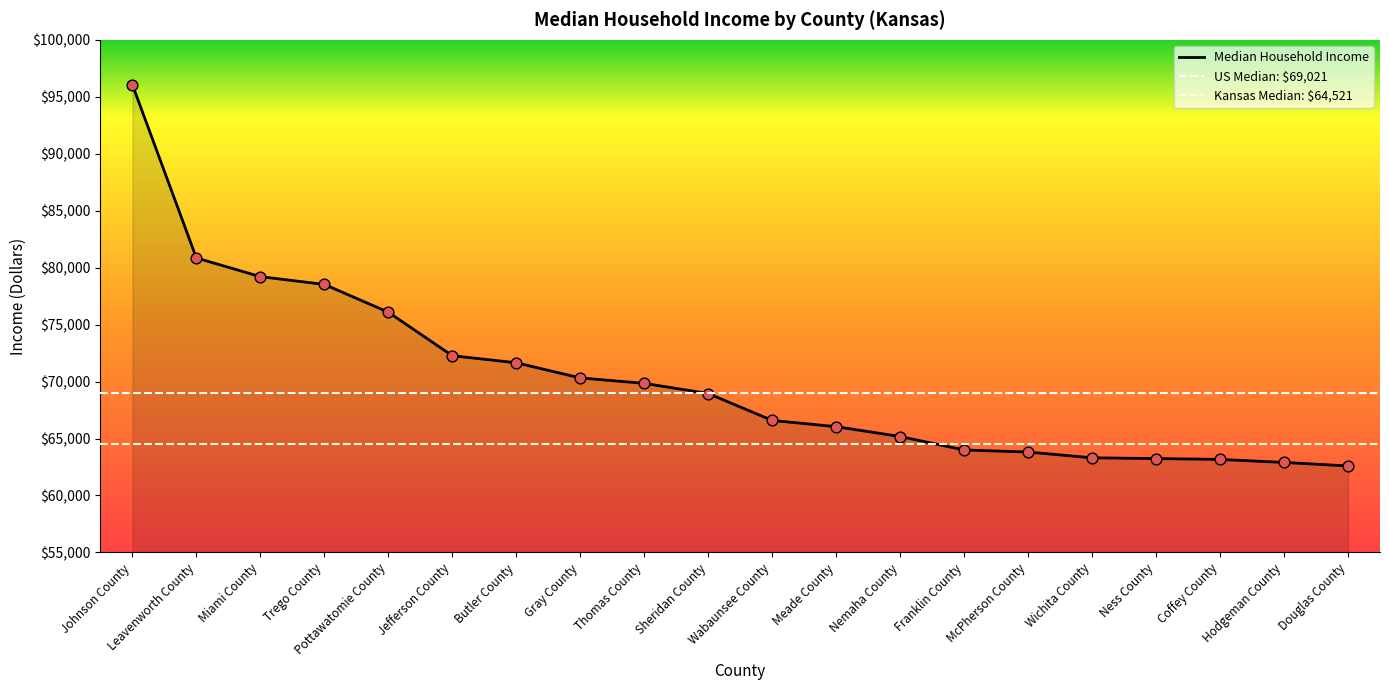

What is the ratio of the value at Ness County to the value at Miami County?

0.8